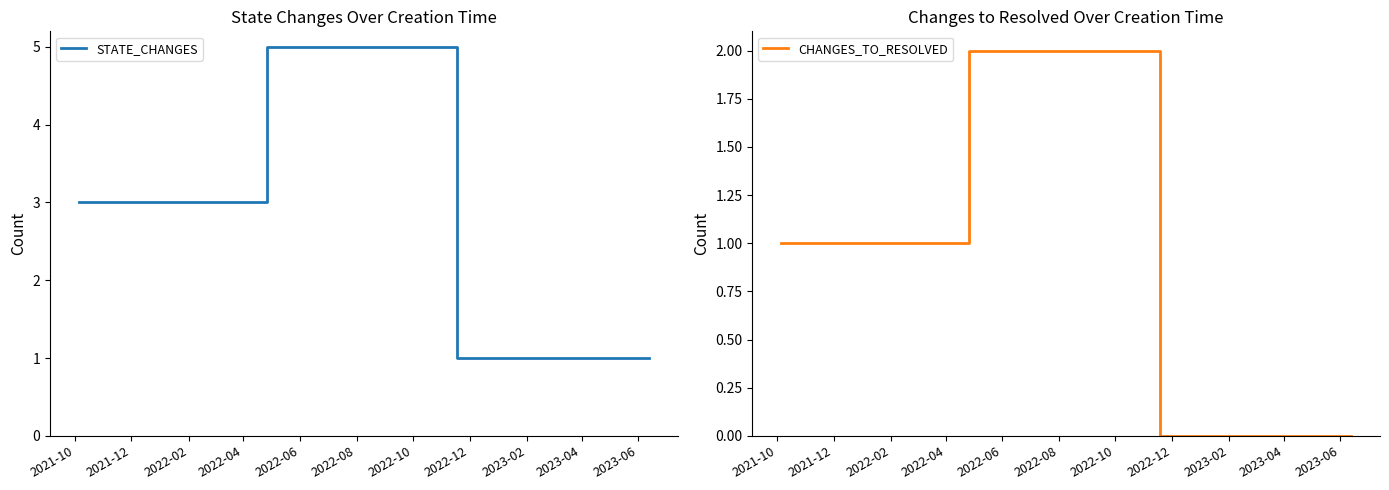

What is the maximum value for STATE_CHANGES?

5